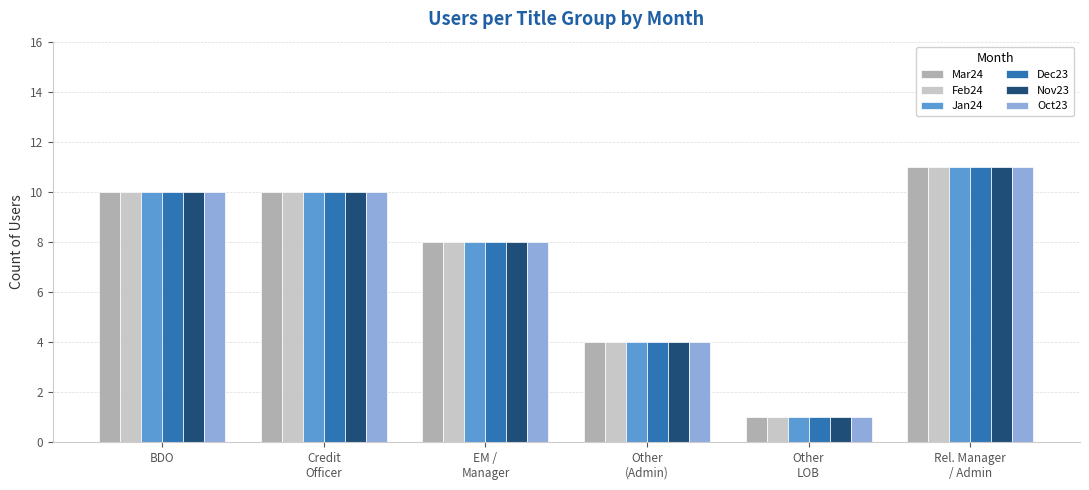

What is the difference between the maximum and second lowest values in the Mar24 series?

7